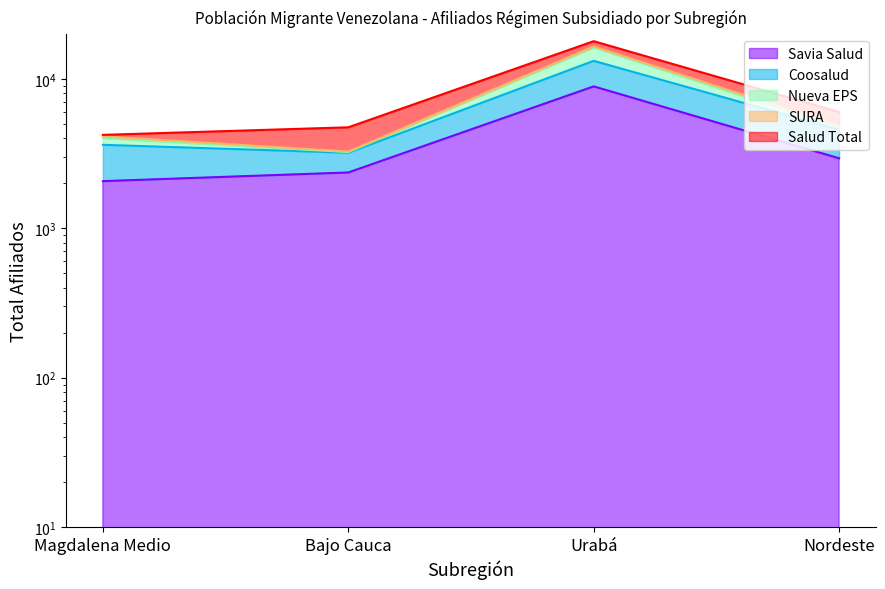

At how many categories does at least one series exceed 9398?

1